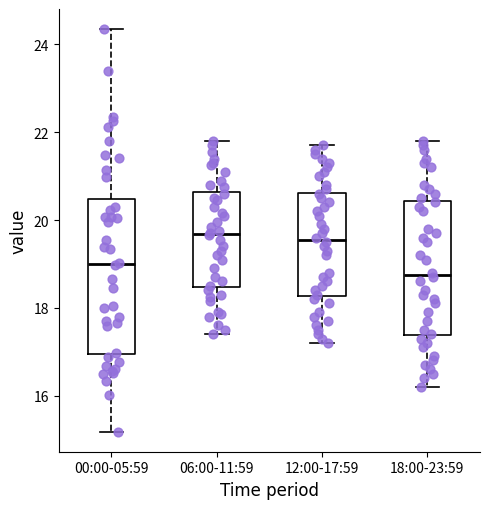

Reading left to right, transcribe this box plot: for each box, give where its median line is, the range the box spans, and where its two whiskers end, as read against the y-axis. The values are not printed on the chart, so give them approximately, as read against the axis.

00:00-05:59: median 19.0, box 17.0 to 20.4, whiskers 15.2 to 24.4
06:00-11:59: median 19.6, box 18.4 to 20.6, whiskers 17.4 to 21.8
12:00-17:59: median 19.6, box 18.2 to 20.6, whiskers 17.2 to 21.8
18:00-23:59: median 18.8, box 17.4 to 20.4, whiskers 16.2 to 21.8